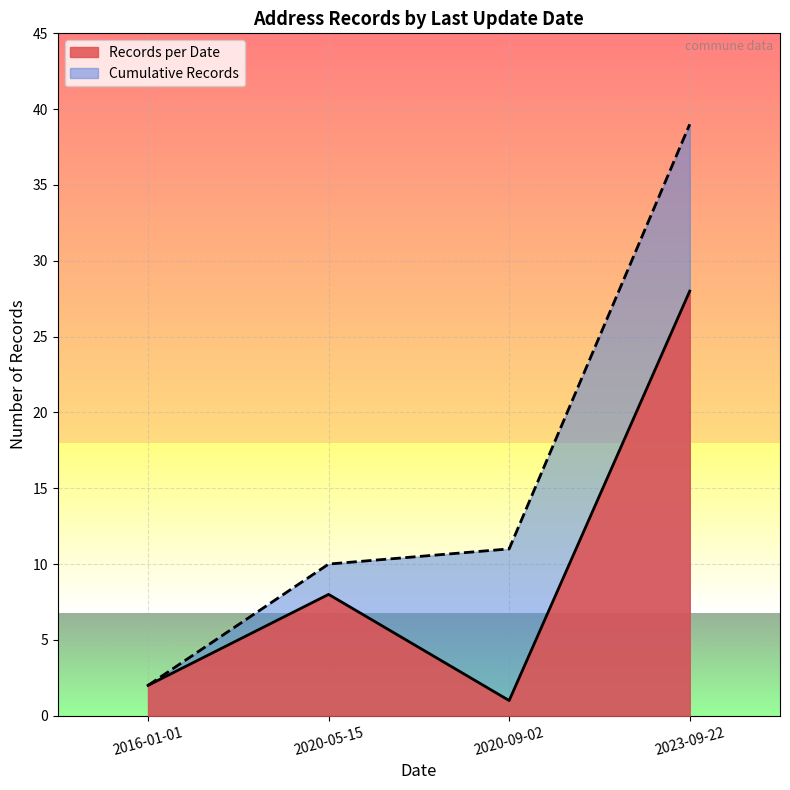

What position from the left is 2016-01-01?

1